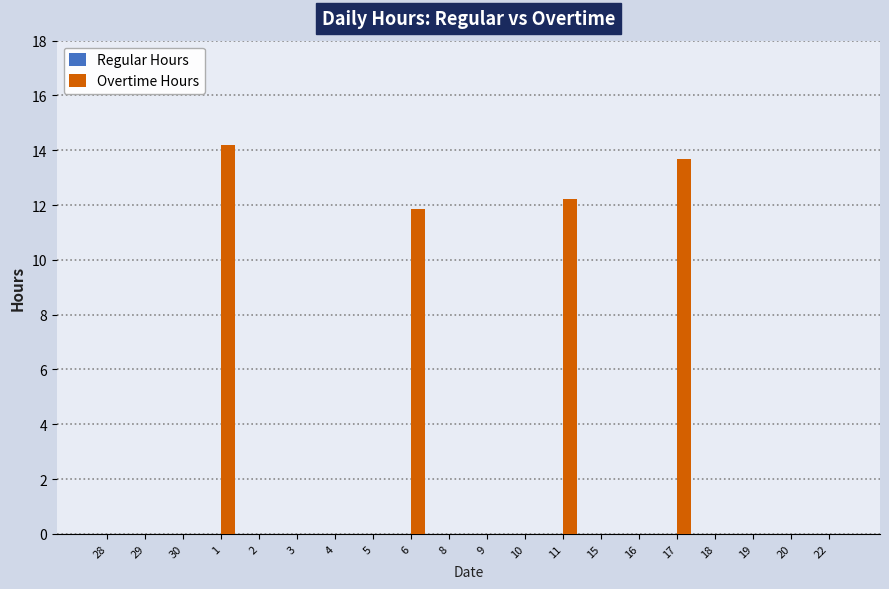

What is the change in value from 11 to 20?

-12.2